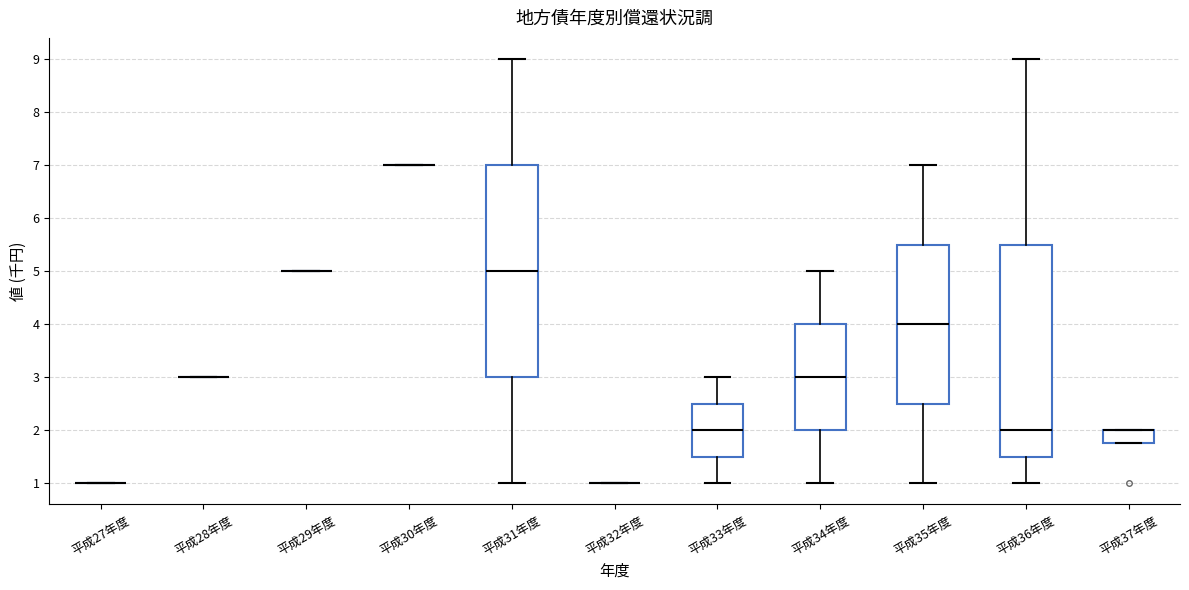

Reading left to right, read every box against the y-axis: the position of its median line, the range the box covers, and the ends of its whiskers. The values are not printed on the chart, so give them approximately, as read against the axis.

平成27年度: box collapsed to a line at 1.0, whiskers 1.0 to 1.0
平成28年度: box collapsed to a line at 3.0, whiskers 3.0 to 3.0
平成29年度: box collapsed to a line at 5.0, whiskers 5.0 to 5.0
平成30年度: box collapsed to a line at 7.0, whiskers 7.0 to 7.0
平成31年度: median 5.0, box 3.0 to 7.0, whiskers 1.0 to 9.0
平成32年度: box collapsed to a line at 1.0, whiskers 1.0 to 1.0
平成33年度: median 2.0, box 1.5 to 2.5, whiskers 1.0 to 3.0
平成34年度: median 3.0, box 2.0 to 4.0, whiskers 1.0 to 5.0
平成35年度: median 4.0, box 2.5 to 5.5, whiskers 1.0 to 7.0
平成36年度: median 2.0, box 1.5 to 5.5, whiskers 1.0 to 9.0
平成37年度: median 2.0 (drawn on the box's upper edge), box 1.8 to 2.0, whiskers 1.8 to 2.0